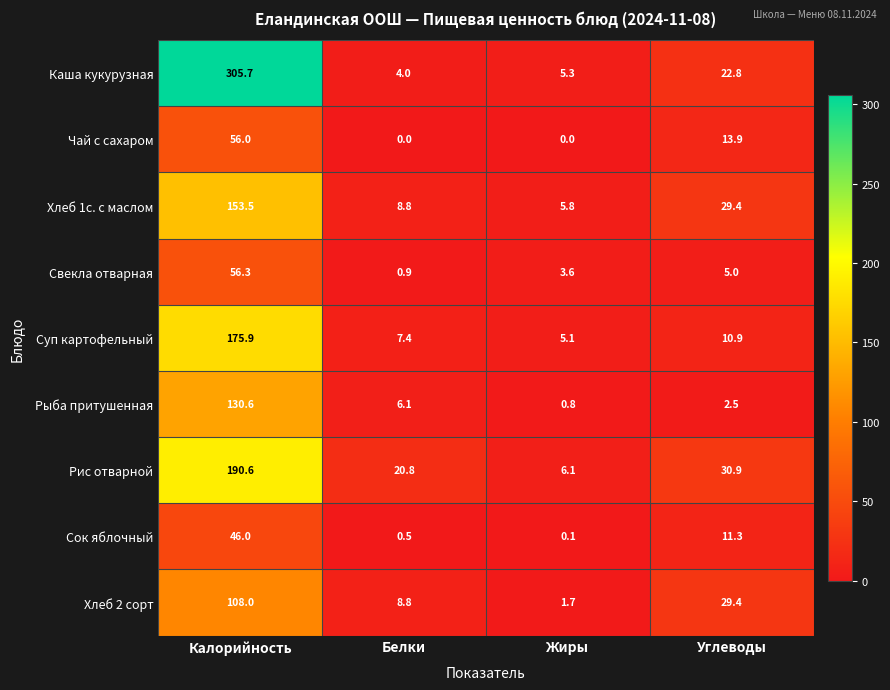

Where does the Рыба притушенная series first go above 6?

Калорийность